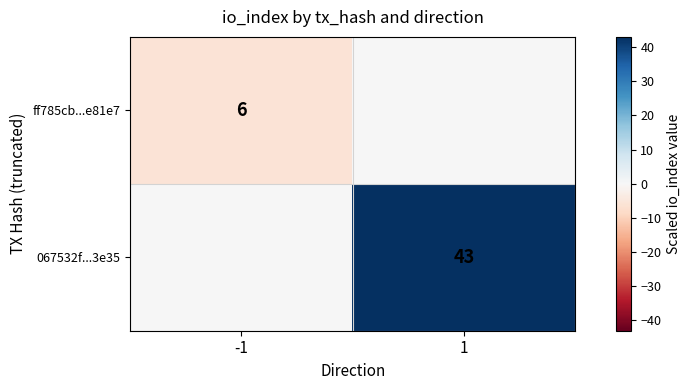

The value of 067532f...3e35 at 1 is 43. True or false?

True